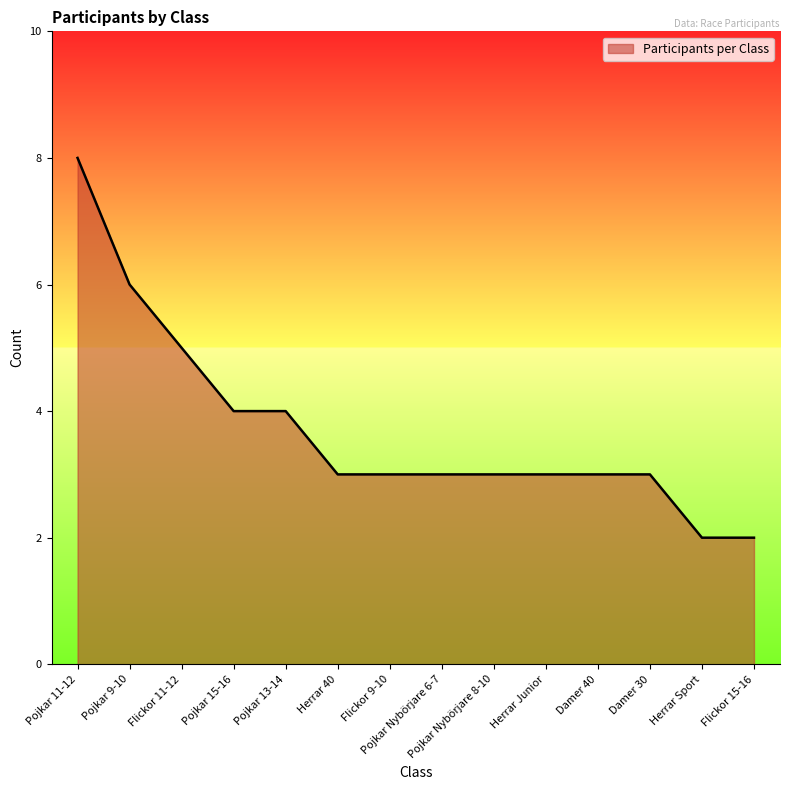

Between Pojkar 9-10 and Damer 40, which is larger?

Pojkar 9-10